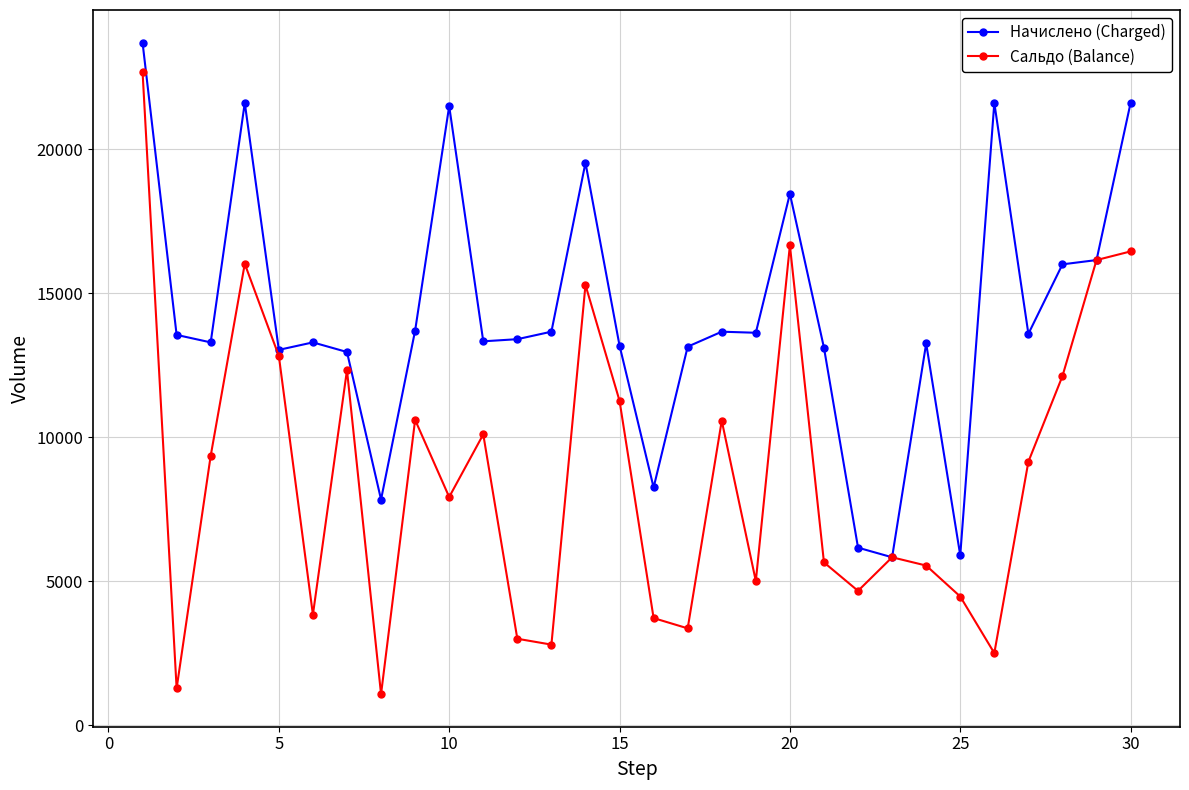

True or false: Сальдо (Balance) has more than 0 interior local peaks.

True